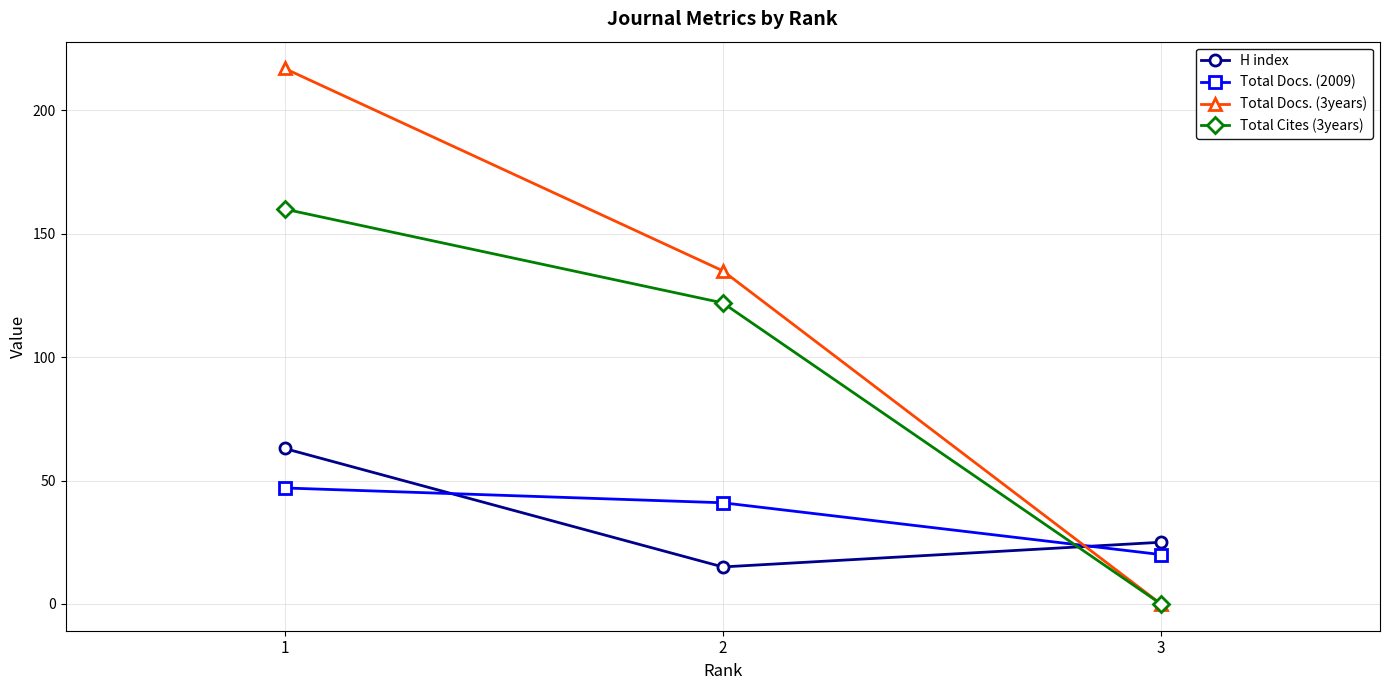

The value of Total Docs. (2009) at 1 is 71. True or false?

False